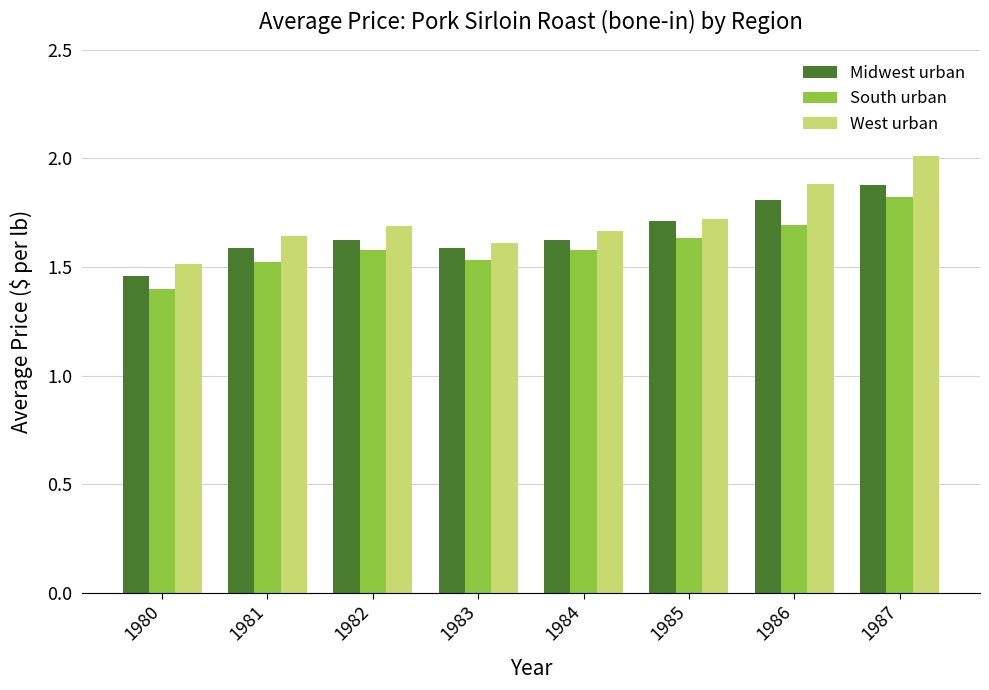

At which category is the sum across all series the highest?

1987